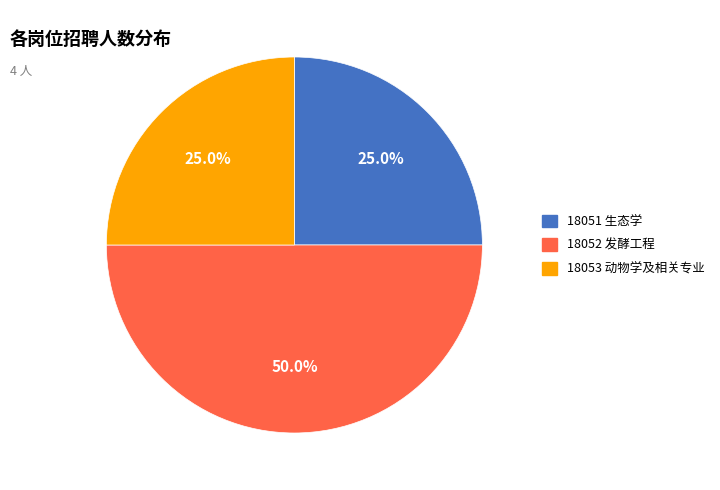

What is the largest slice in the pie chart?

18052